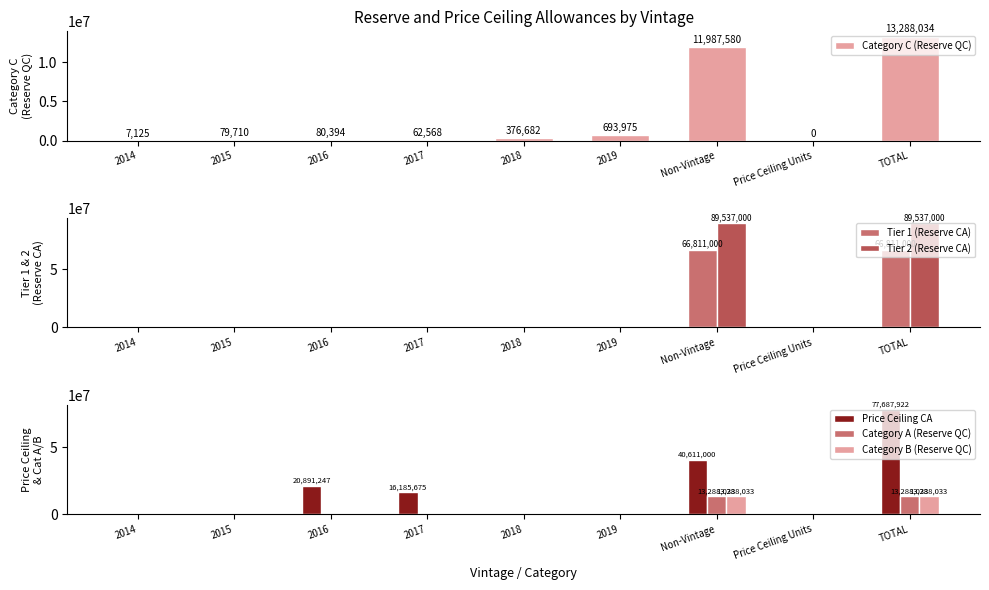

What is the label of the 7th bar from the left?

Non-Vintage